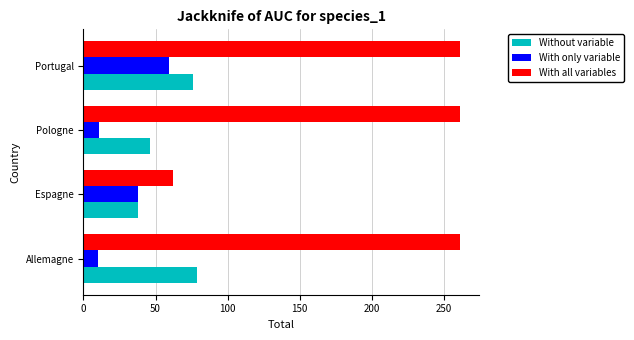

At which category is the sum across all series the highest?

Portugal